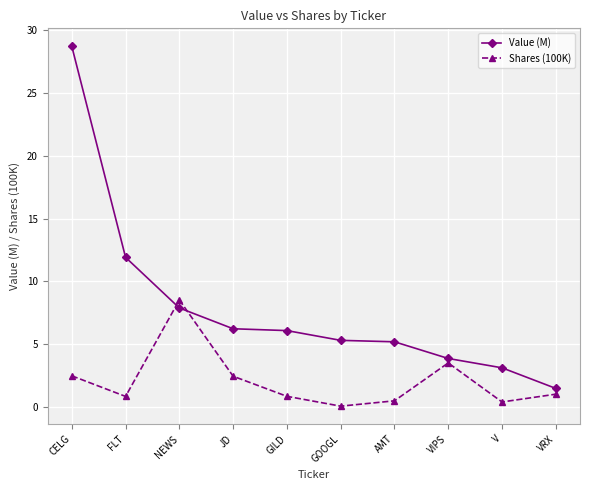

Does the chart display data point markers on the line(s)?

Yes